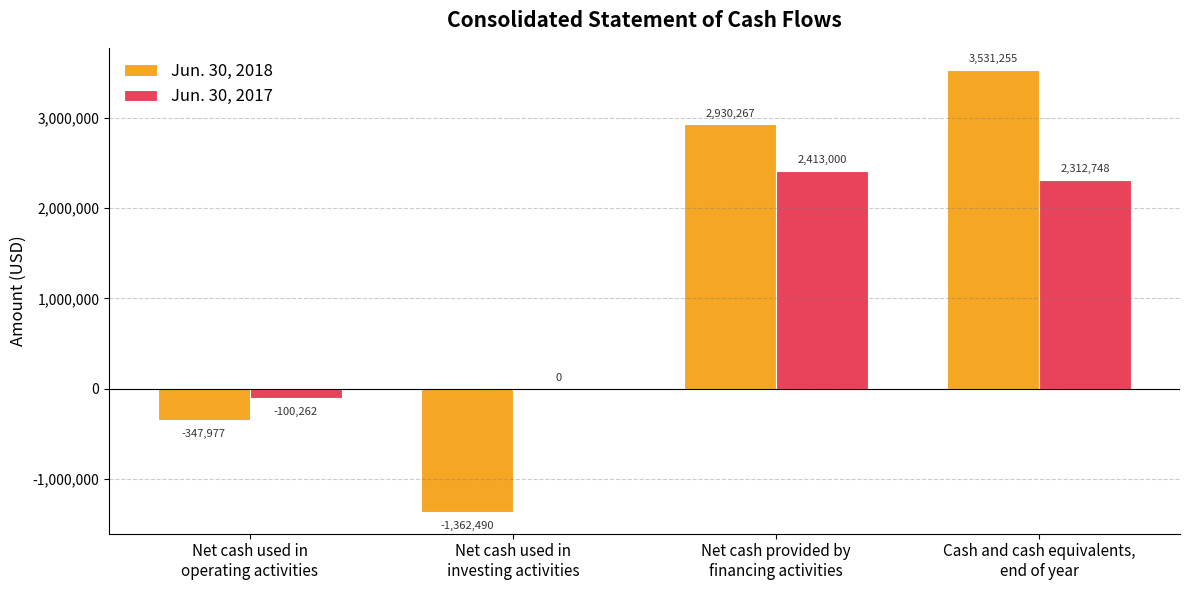

What is the difference between the Jun. 30, 2018 values at Net cash used in
investing activities and Cash and cash equivalents,
end of year?

4893745